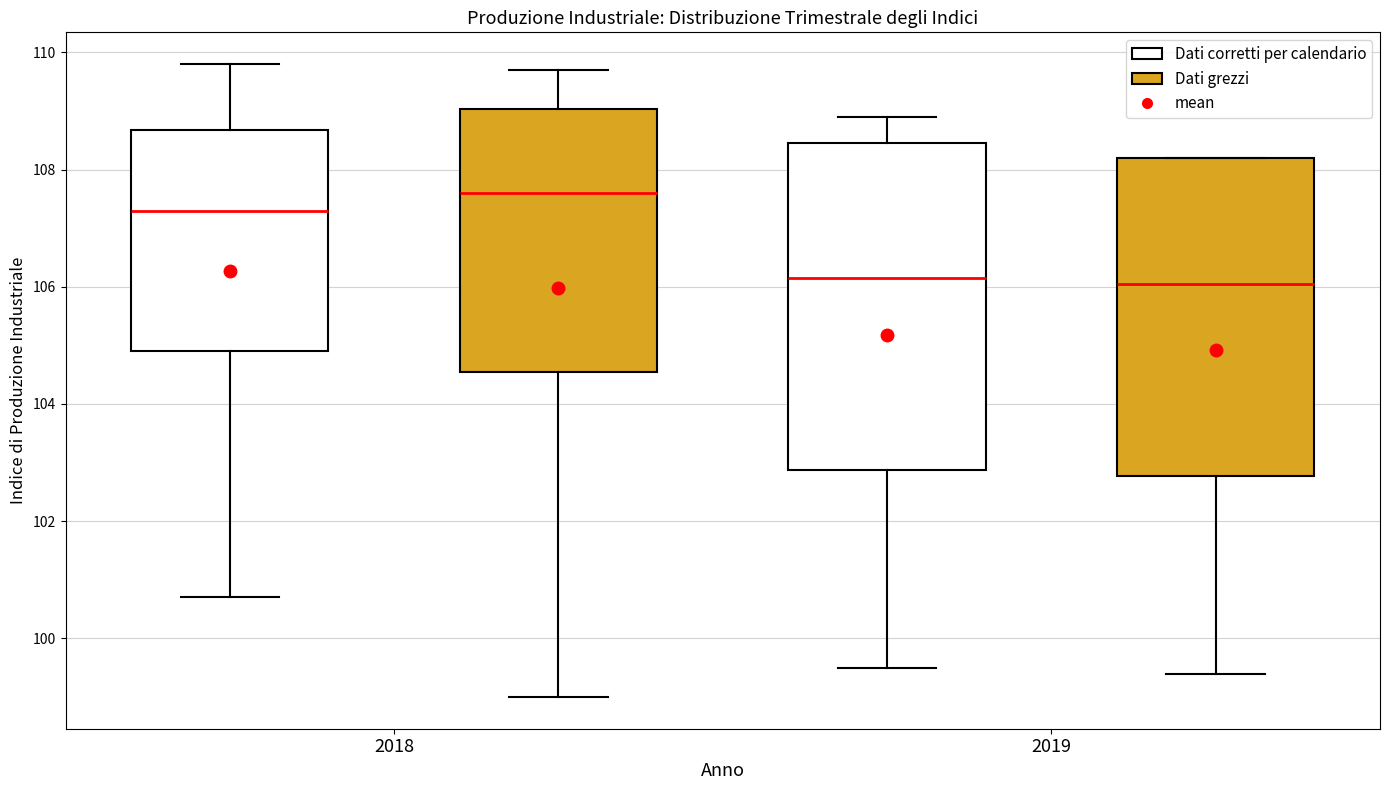

Where is the lower edge of the box for 2018 (Dati corretti per calendario) on the y-axis? The values are not printed on the chart, so give them approximately, as read against the axis.

105.0